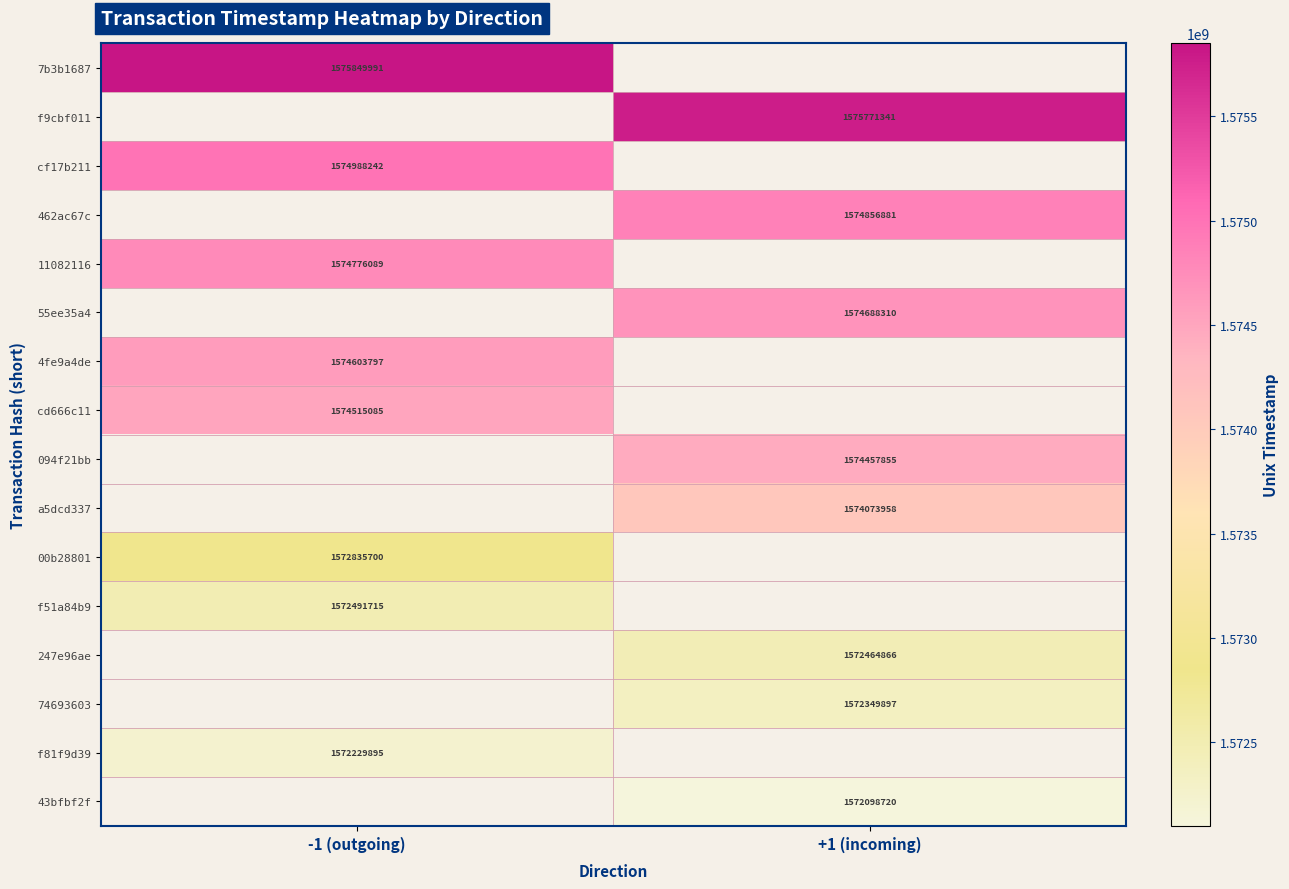

What is the greatest value displayed?

1575849991.0